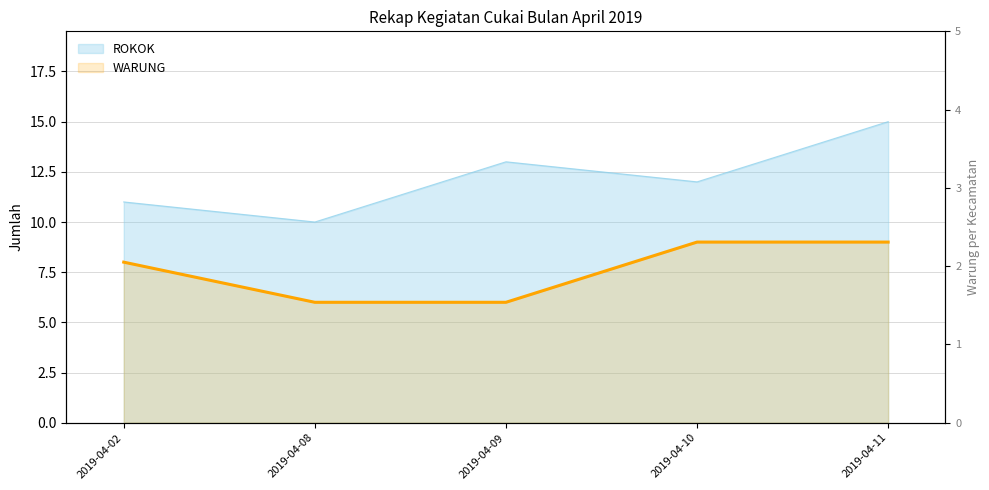

Which series has the largest total across all categories?

ROKOK